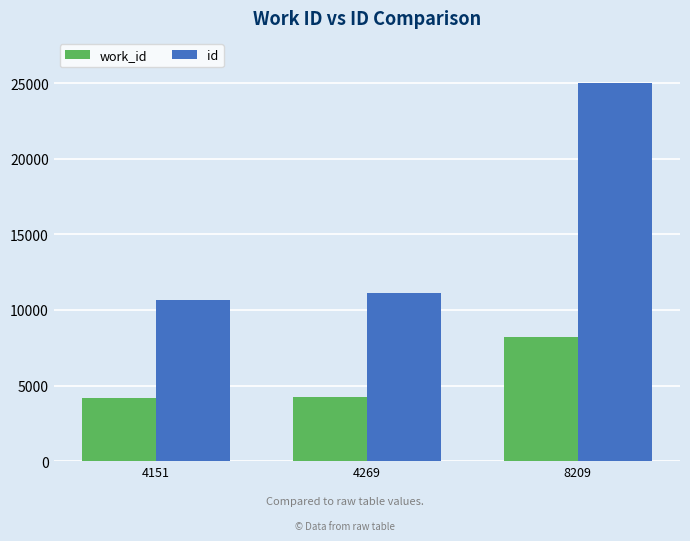

What is the maximum value for id?

25046